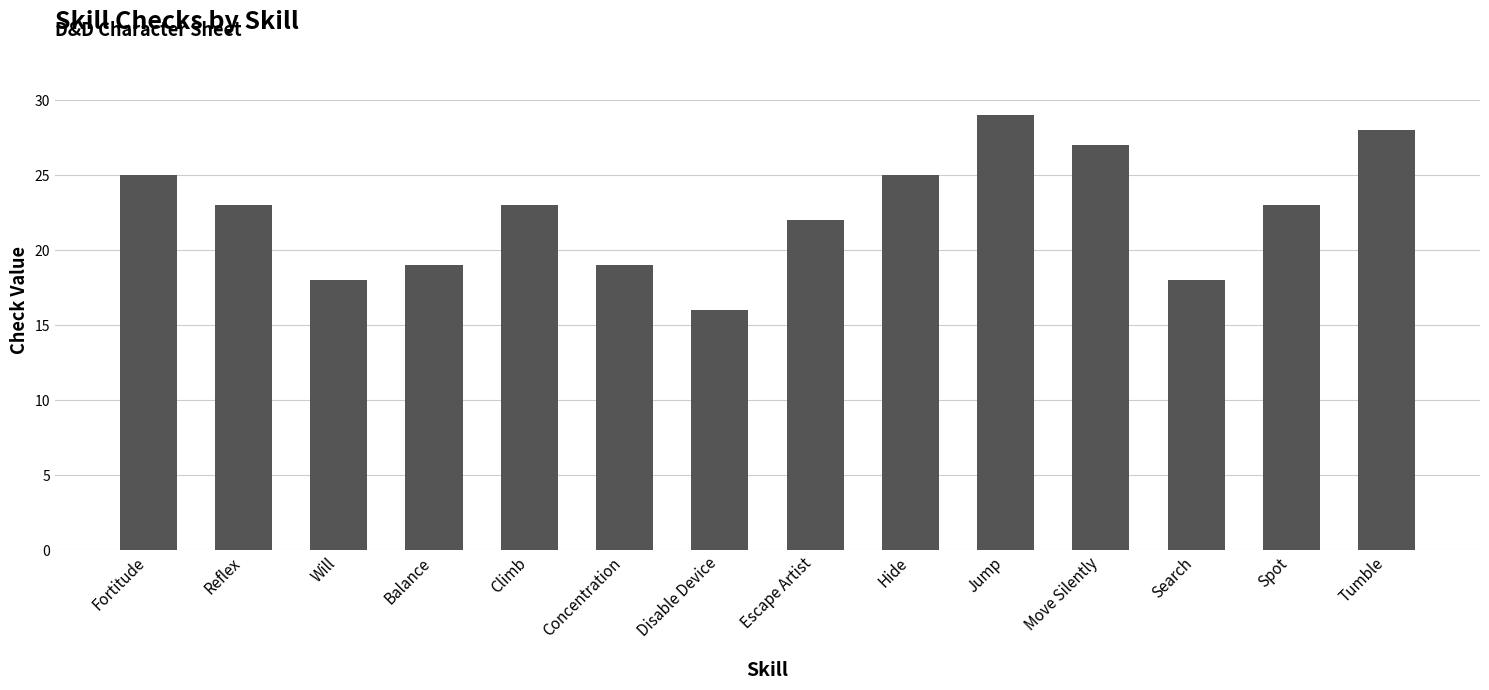

Between Search and Hide, which is larger?

Hide